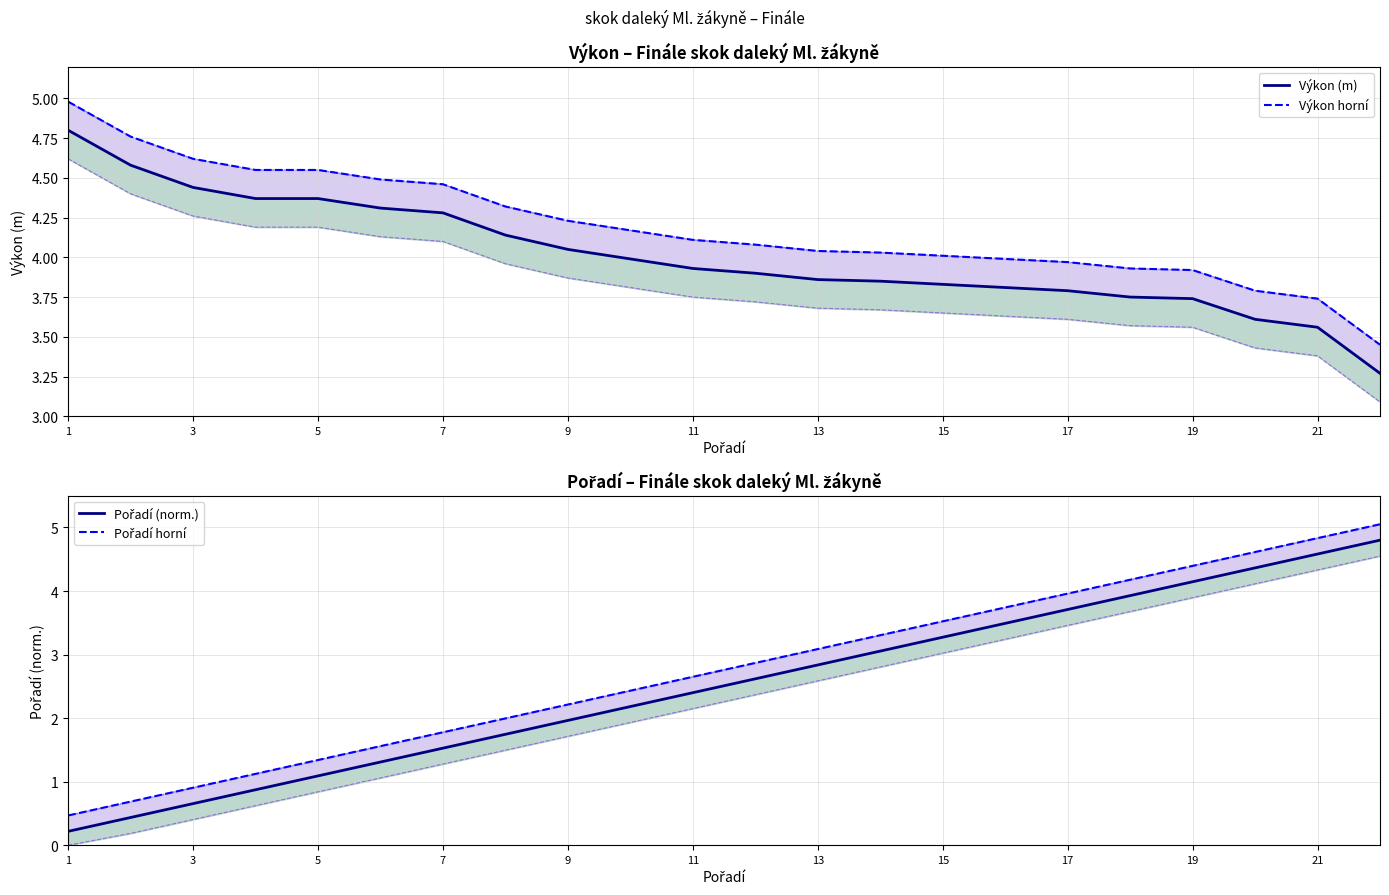

Reading left to right, list all the values displayed in this chart.

Výkon (m): 4.8	4.6	4.4	4.4	4.4	4.3	4.3	4.1	4.0	4.0	3.9	3.9	3.9	3.9	3.8	3.8	3.8	3.8	3.7	3.6	3.6	3.3
Výkon horní: 5.0	4.8	4.6	4.5	4.5	4.5	4.5	4.3	4.2	4.2	4.1	4.1	4.0	4.0	4.0	4.0	4.0	3.9	3.9	3.8	3.7	3.5
Pořadí (norm.): 0.2	0.4	0.7	0.9	1.1	1.3	1.5	1.7	2.0	2.2	2.4	2.6	2.8	3.1	3.3	3.5	3.7	3.9	4.1	4.4	4.6	4.8
Pořadí horní: 0.5	0.7	0.9	1.1	1.3	1.6	1.8	2.0	2.2	2.4	2.6	2.9	3.1	3.3	3.5	3.7	4.0	4.2	4.4	4.6	4.8	5.0